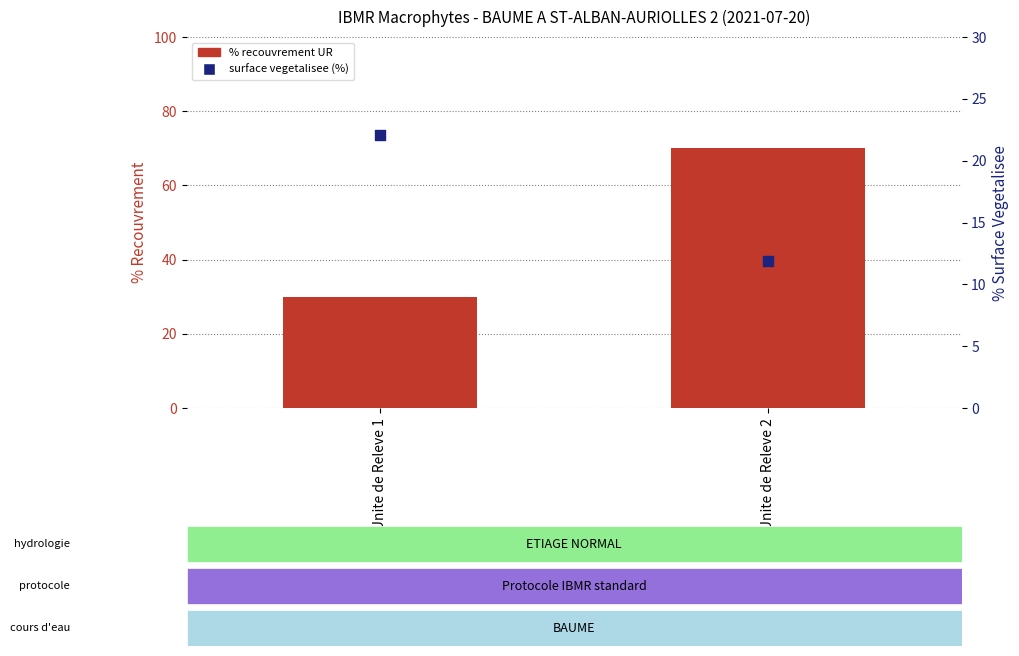

Which series has the largest total across all categories?

% recouvrement UR